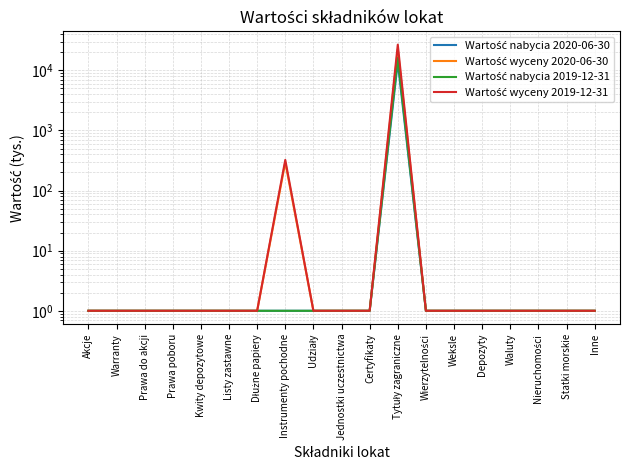

What is the highest value of the Wartość wyceny 2019-12-31 series?

26769